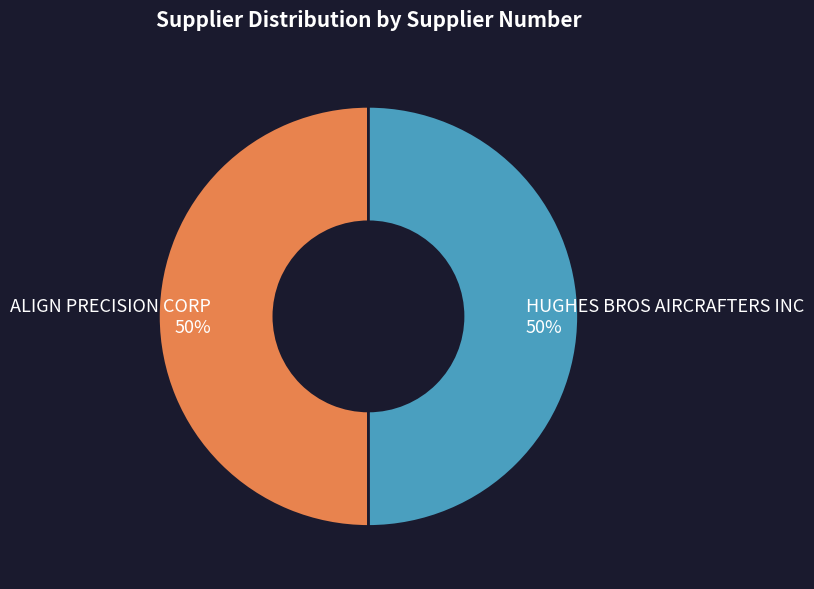

Do HUGHES BROS AIRCRAFTERS INC and ALIGN PRECISION CORP together represent more than half of the pie?

Yes